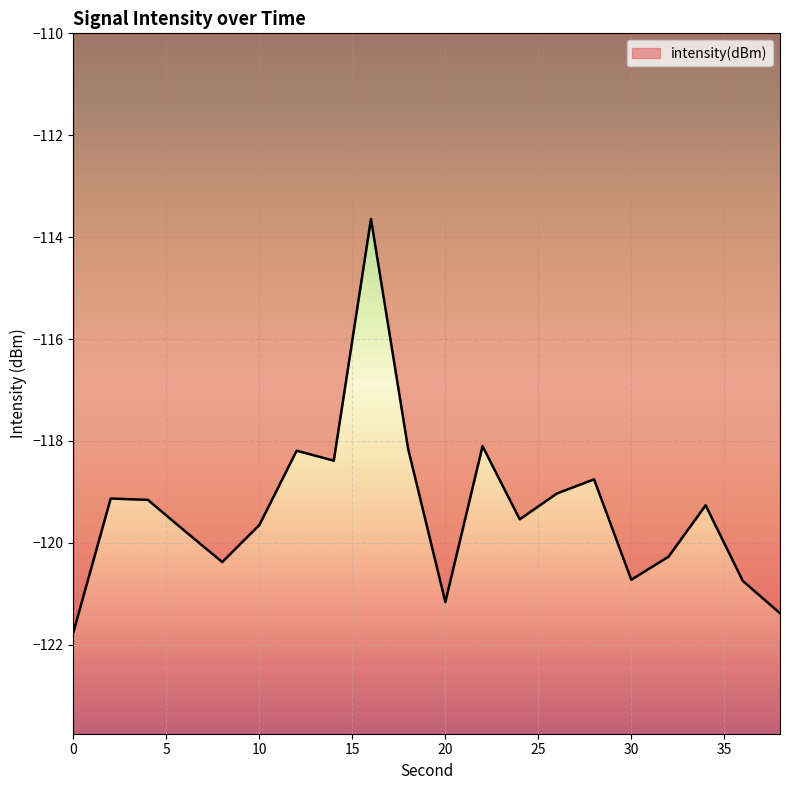

What is the smallest value displayed?

-121.7